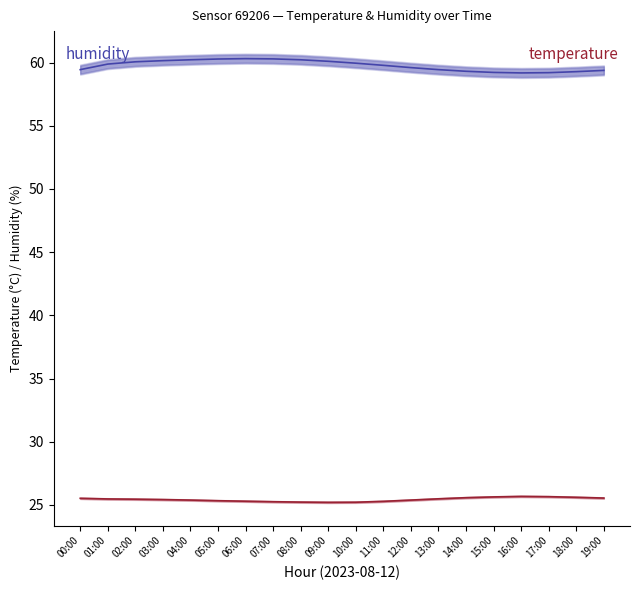

What is the difference between the highest and lowest values at 09:00?

34.9